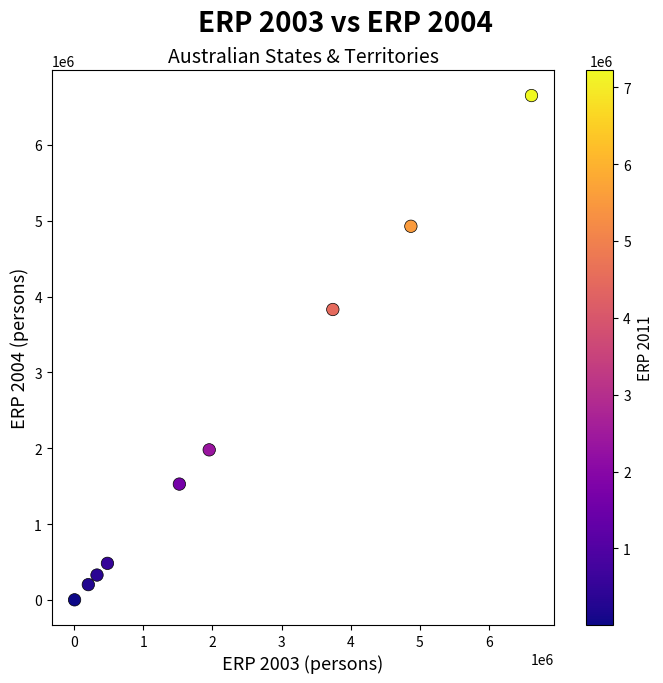

What is the range of X values (max minus min)?

6618379